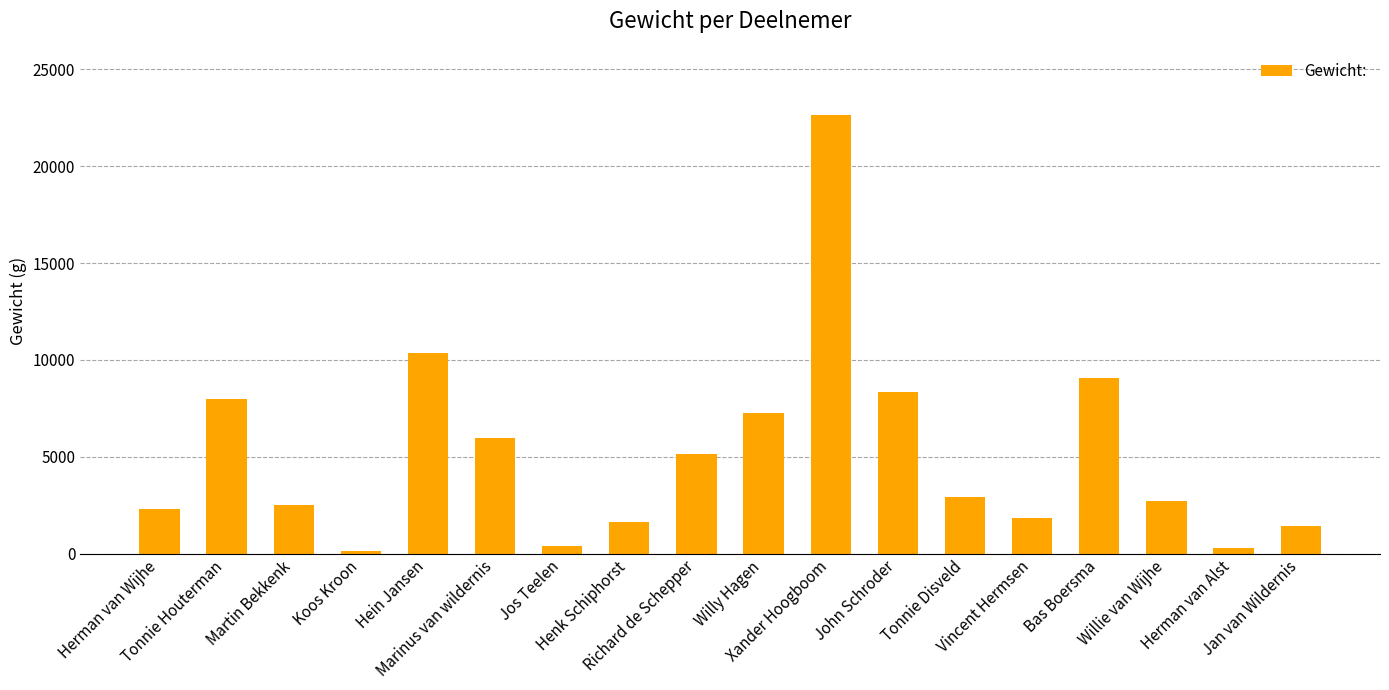

What is the difference between the maximum and second lowest values?

22380